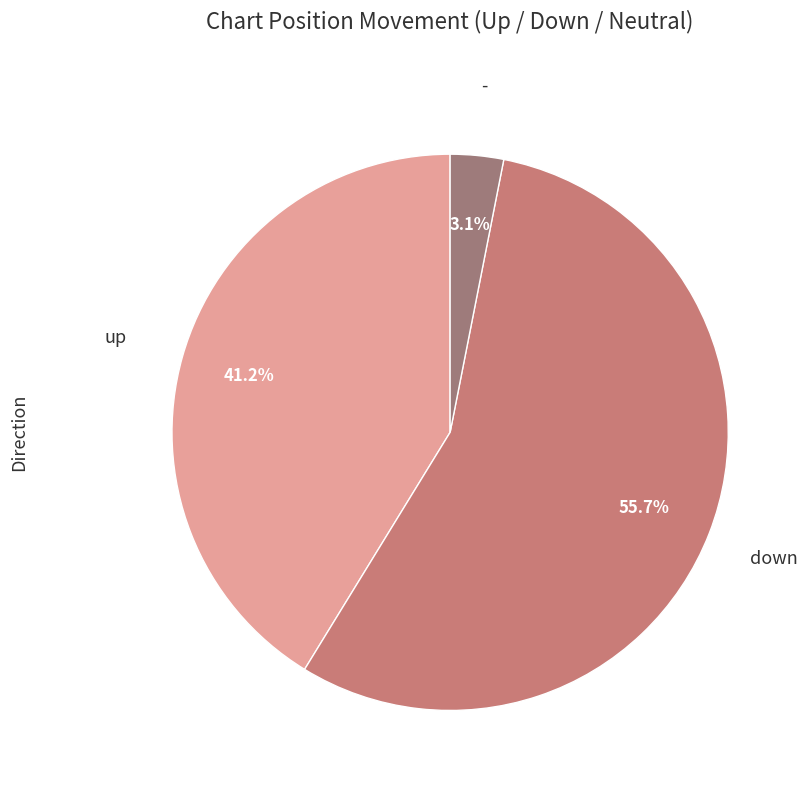

Is up the majority of the pie?

No